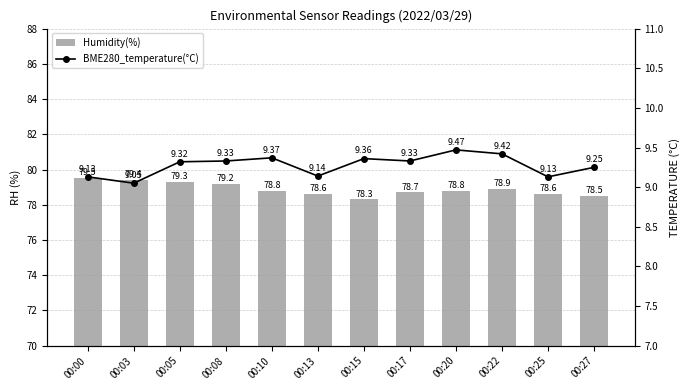

Rank the series by their average value, from lowest to highest.

BME280_temperature(°C), Humidity(%)